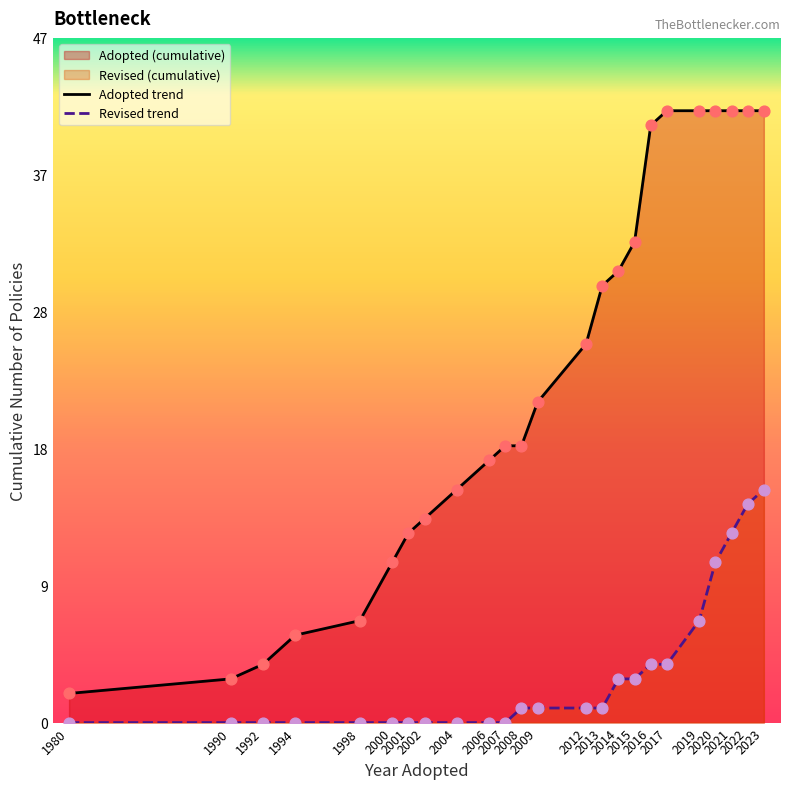

Which series contains the lowest Y value?

Revised trend